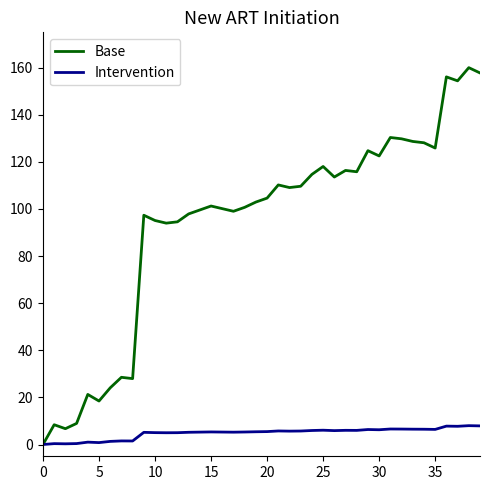

Rank the series by their average value, from highest to lowest.

Base, Intervention